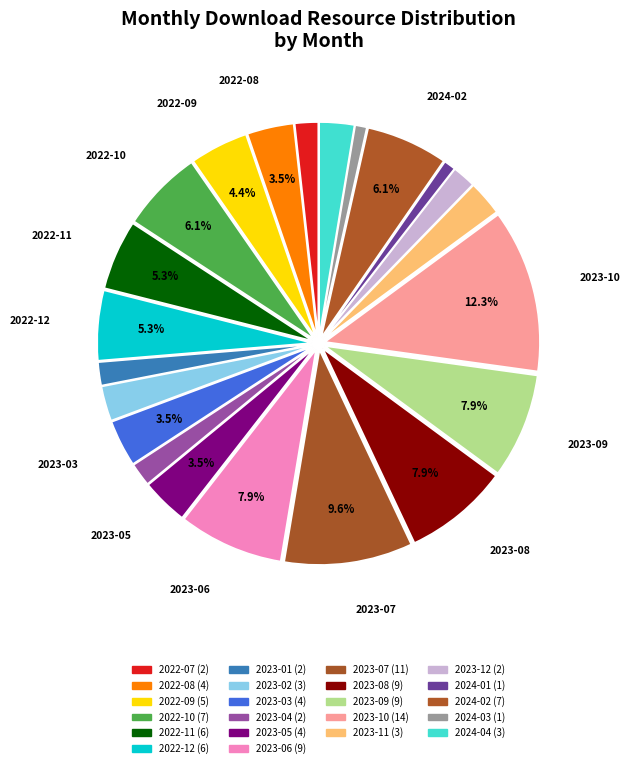

How many slices are in this pie chart?

22